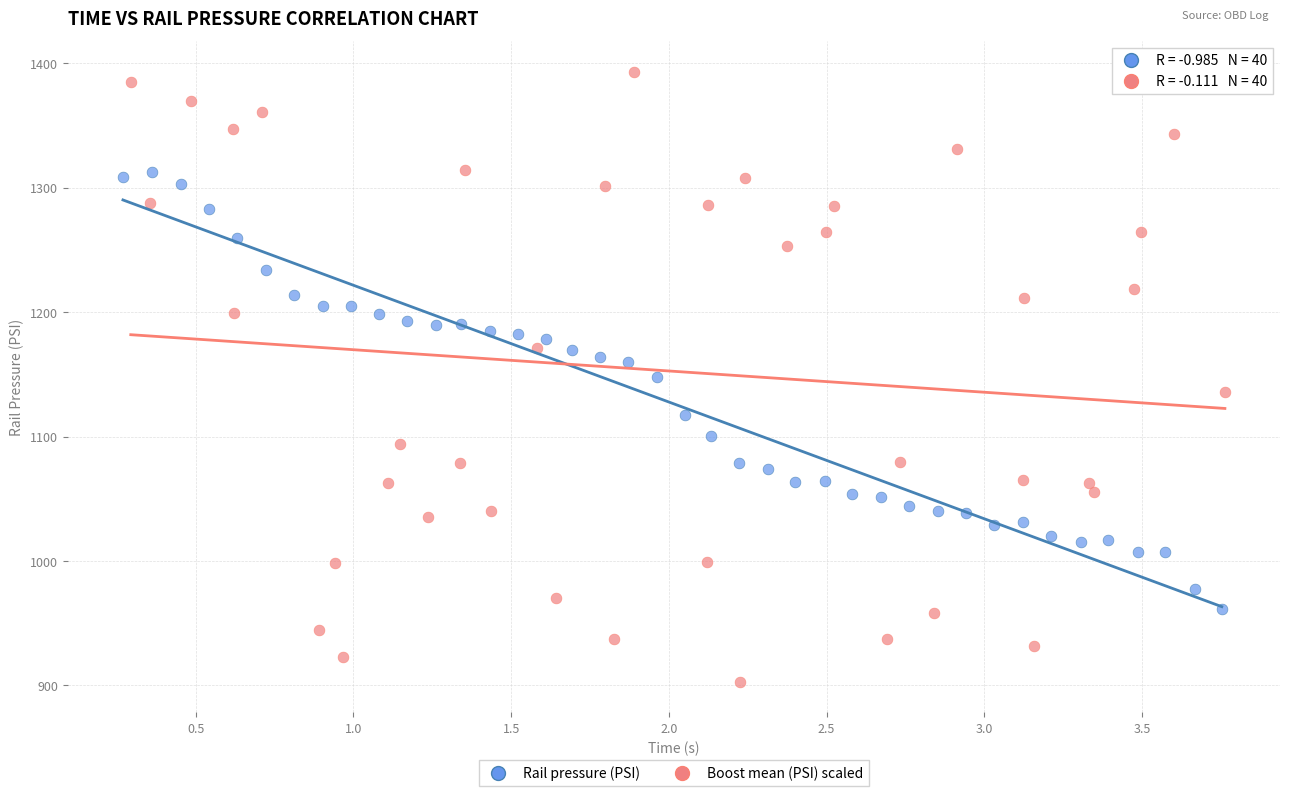

Which series contains the highest Y value?

Boost mean (PSI) scaled